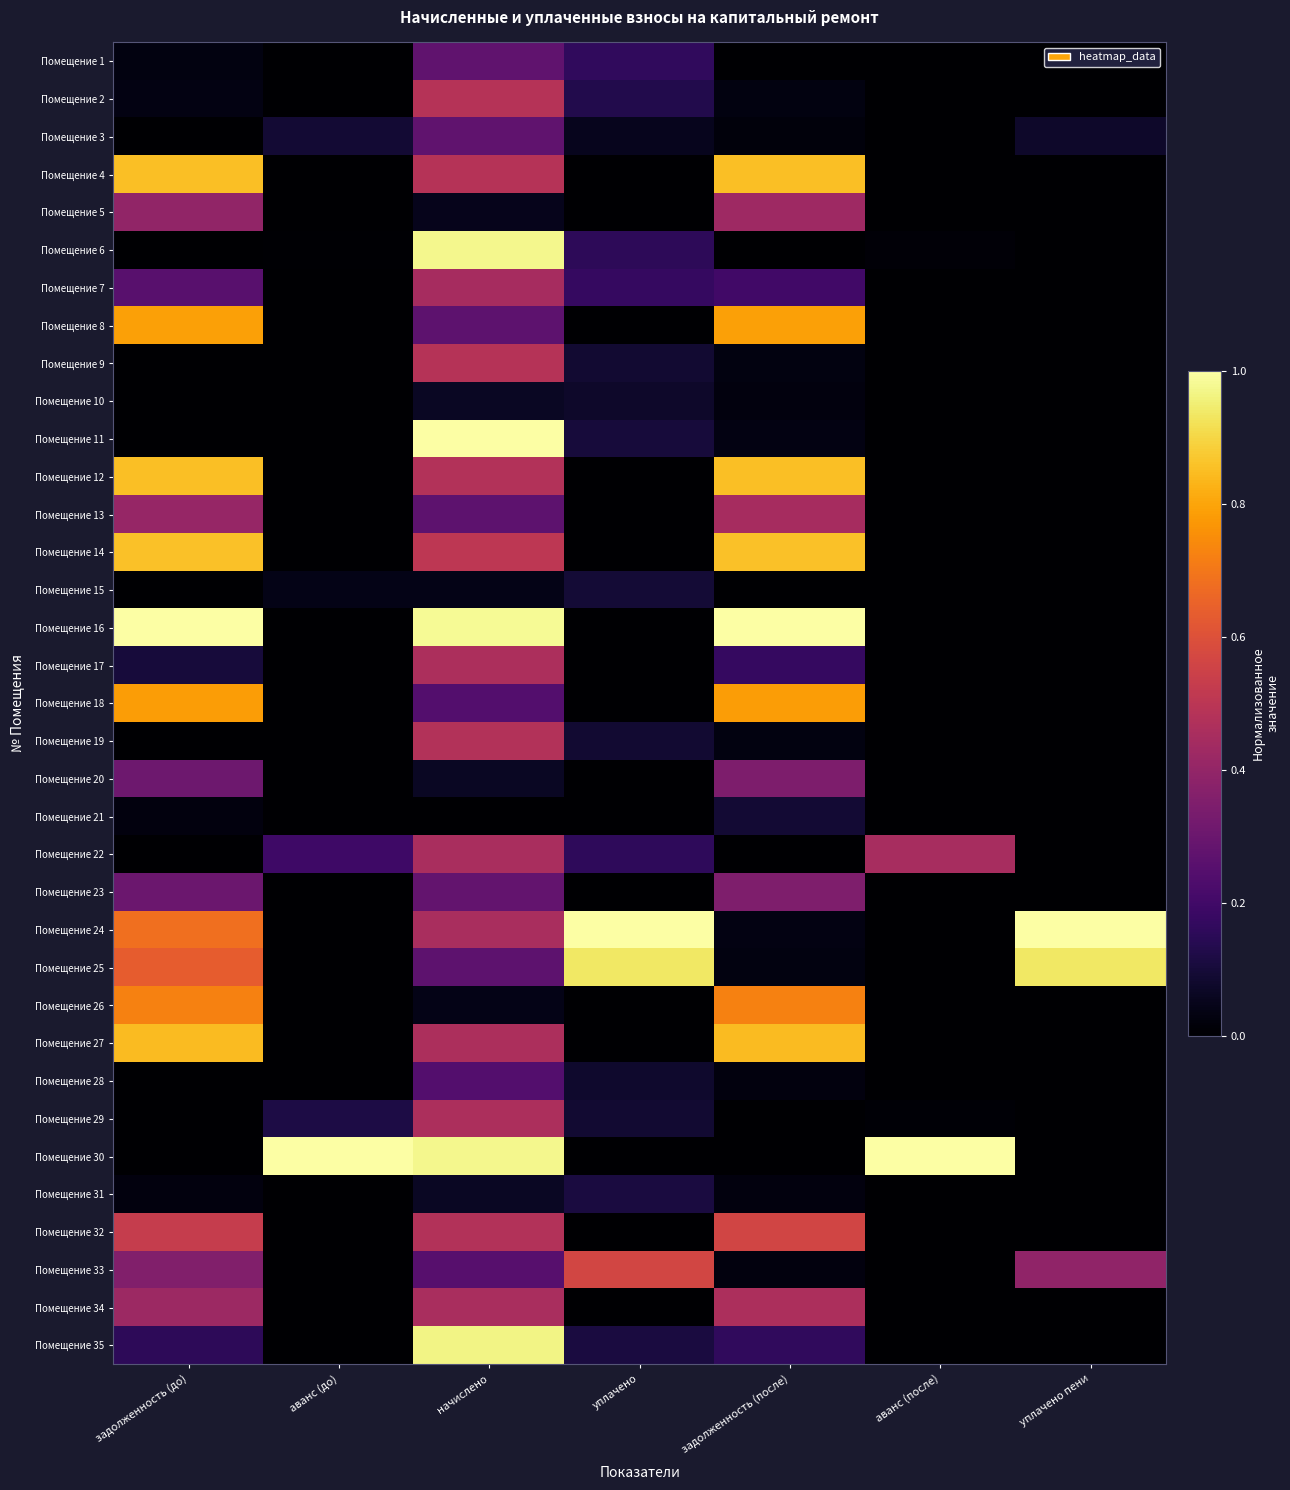

Rank the series by their maximum value, from highest to lowest.

Помещение 11, Помещение 16, Помещение 24, Помещение 30, Помещение 6, Помещение 35, Помещение 25, Помещение 14, Помещение 4, Помещение 12, Помещение 27, Помещение 8, Помещение 18, Помещение 26, Помещение 33, Помещение 32, Помещение 2, Помещение 9, Помещение 19, Помещение 17, Помещение 29, Помещение 34, Помещение 22, Помещение 7, Помещение 13, Помещение 5, Помещение 23, Помещение 20, Помещение 1, Помещение 3, Помещение 28, Помещение 31, Помещение 15, Помещение 21, Помещение 10